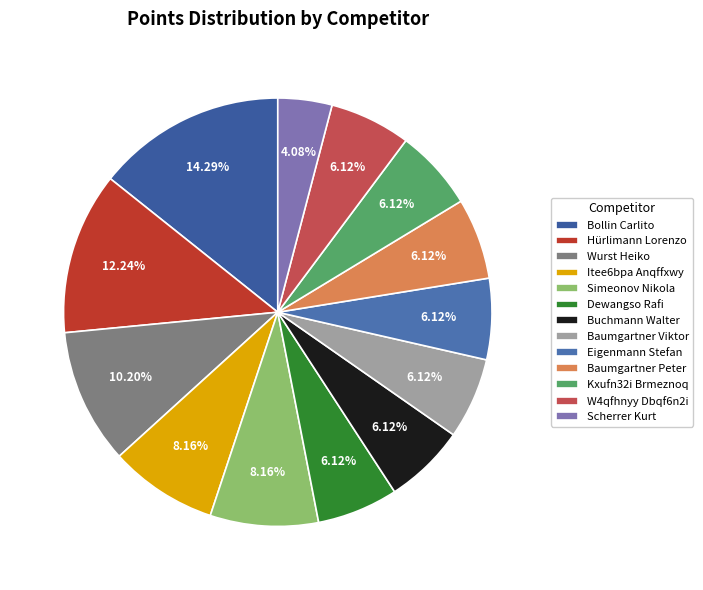

What percentage is the Simeonov Nikola slice, to the nearest percent?

8%